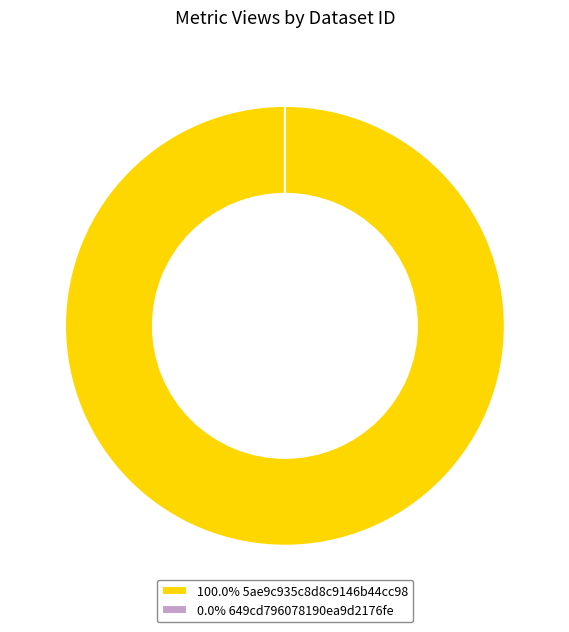

What percentage is the 5ae9c935c8d8c9146b44cc98 slice, to the nearest percent?

100%